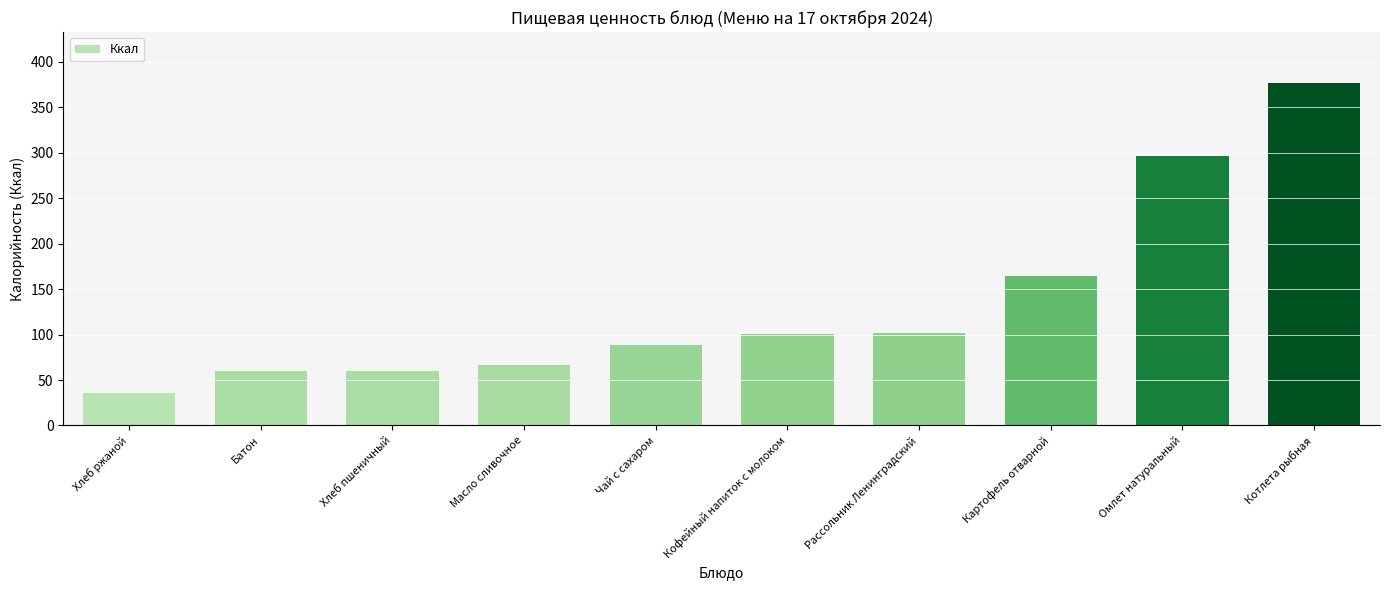

What is the smallest value displayed?

36.0